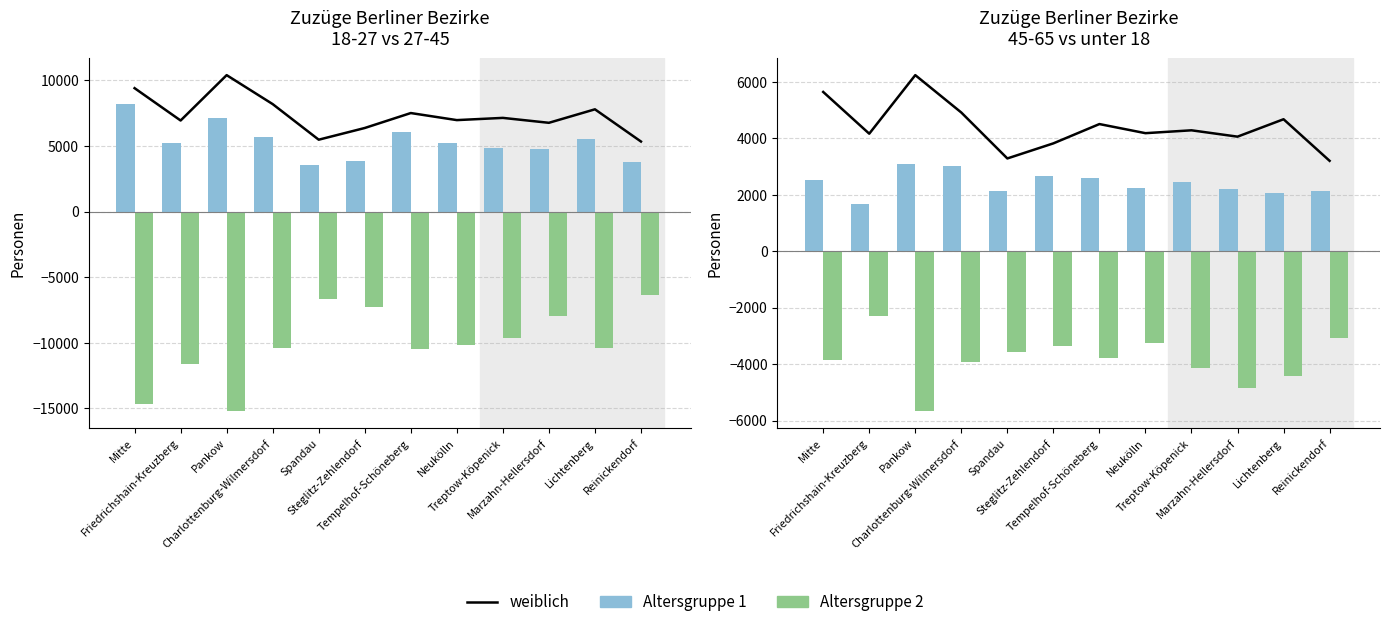

The value of unter 18 at Pankow is -8140.3. True or false?

False